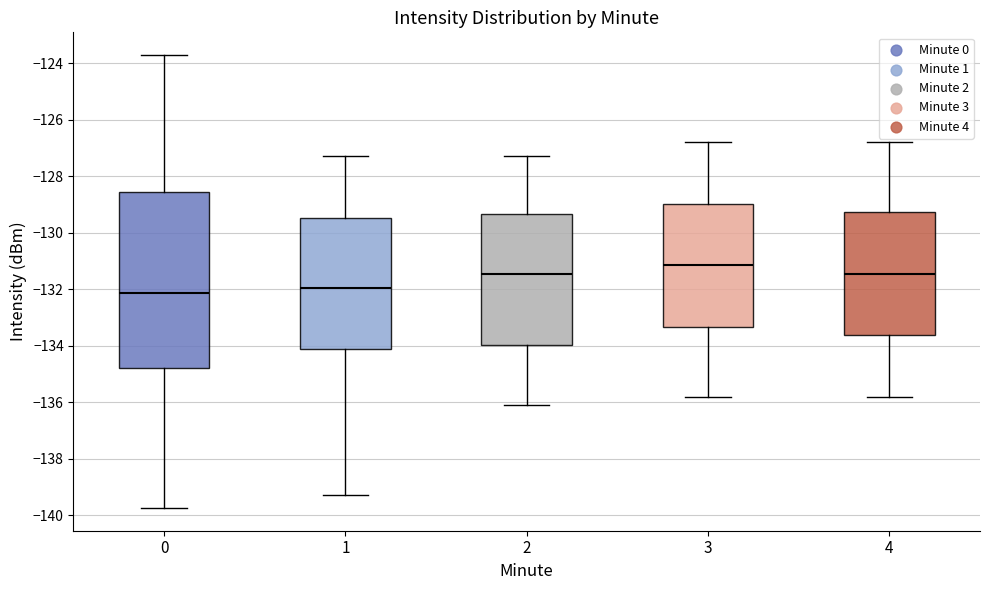

Reading left to right, read every box against the y-axis: the position of its median line, the range the box covers, and the ends of its whiskers. The values are not printed on the chart, so give them approximately, as read against the axis.

0: median -132.2, box -134.8 to -128.6, whiskers -139.8 to -123.8
1: median -132.0, box -134.2 to -129.4, whiskers -139.2 to -127.2
2: median -131.4, box -134.0 to -129.4, whiskers -136.0 to -127.2
3: median -131.2, box -133.4 to -129.0, whiskers -135.8 to -126.8
4: median -131.4, box -133.6 to -129.2, whiskers -135.8 to -126.8